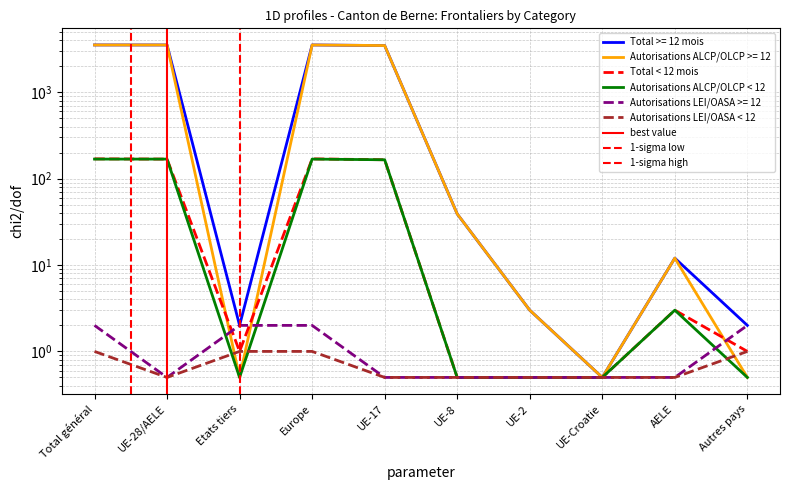

Which label corresponds to the largest value in the chart?

Total général